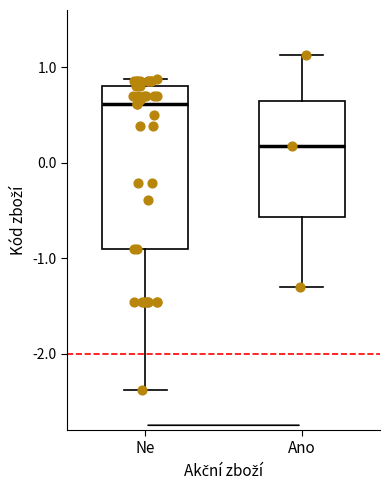

Where does the upper whisker of the box for Ano end on the y-axis? The values are not printed on the chart, so give them approximately, as read against the axis.

1.1